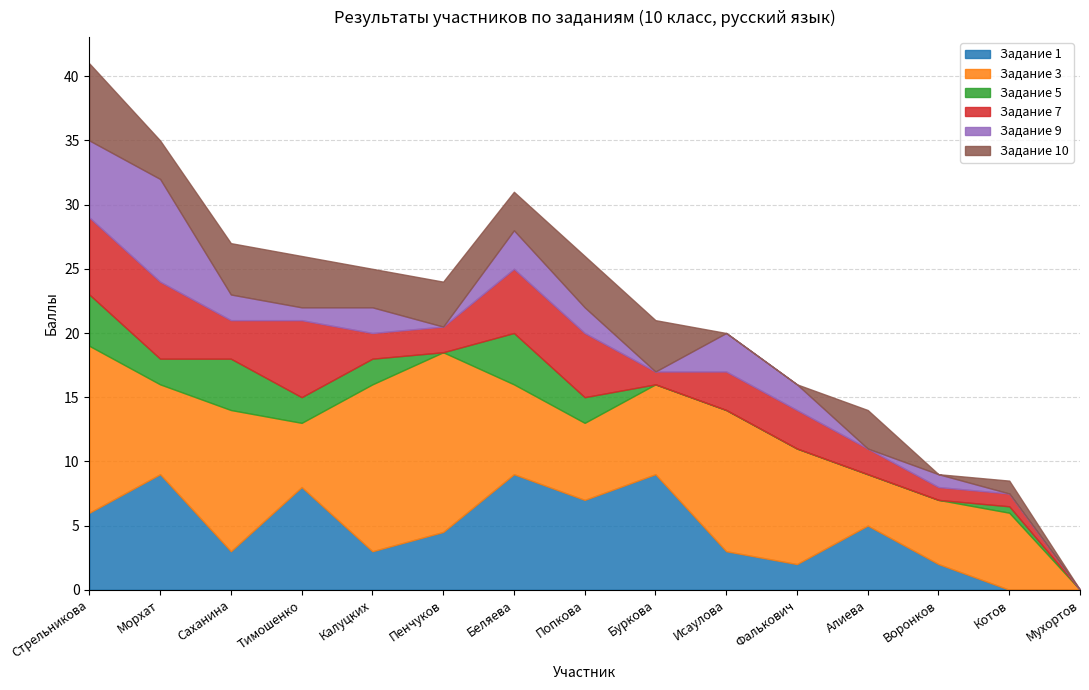

Reading left to right, what are all the values shown in this chart?

Задание 1: 6.0	9.0	3.0	8.0	3.0	4.5	9.0	7.0	9.0	3.0	2.0	5.0	2.0	0.0	0.0
Задание 3: 13.0	7.0	11.0	5.0	13.0	14.0	7.0	6.0	7.0	11.0	9.0	4.0	5.0	6.0	0.0
Задание 5: 4.0	2.0	4.0	2.0	2.0	0.0	4.0	2.0	0.0	0.0	0.0	0.0	0.0	0.5	0.0
Задание 7: 6.0	6.0	3.0	6.0	2.0	2.0	5.0	5.0	1.0	3.0	3.0	2.0	1.0	1.0	0.0
Задание 9: 6.0	8.0	2.0	1.0	2.0	0.0	3.0	2.0	0.0	3.0	2.0	0.0	1.0	0.0	0.0
Задание 10: 6.0	3.0	4.0	4.0	3.0	3.5	3.0	4.0	4.0	0.0	0.0	3.0	0.0	1.0	0.0